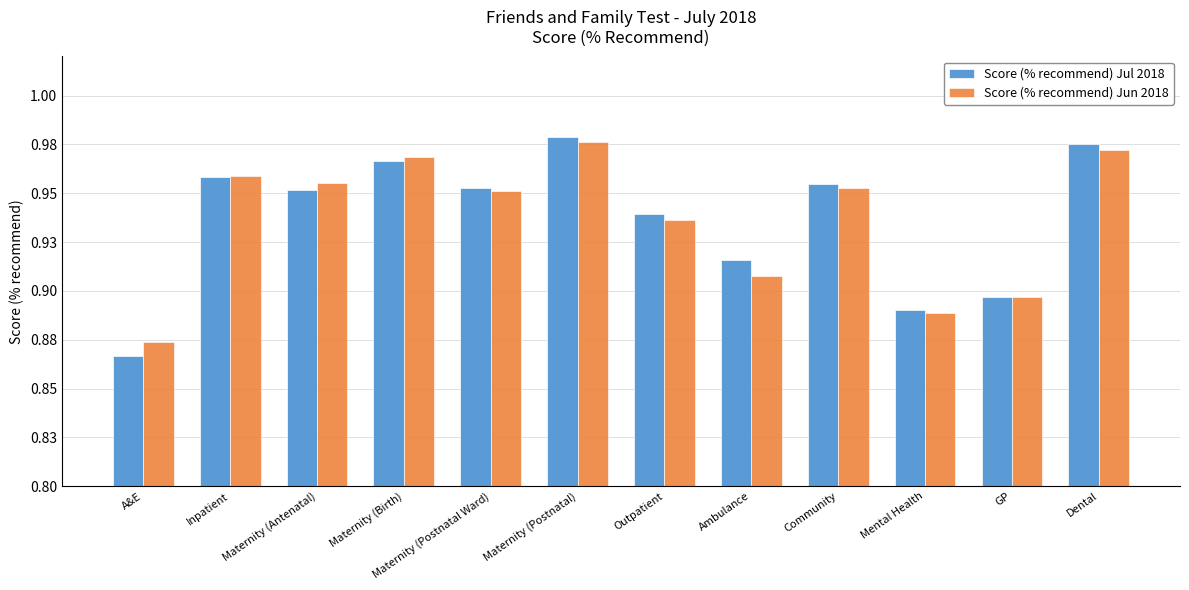

Are the bars grouped side by side (vs. stacked)?

Yes